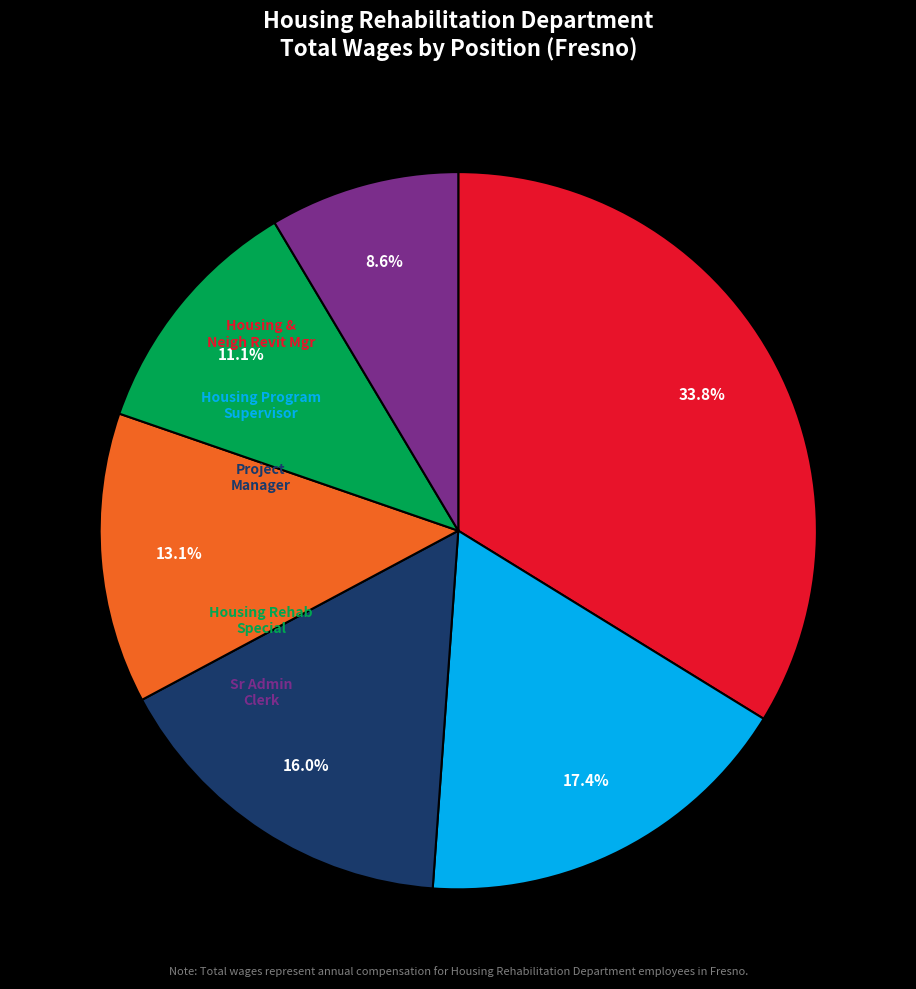

Is there any slice that represents more than half of the pie?

No